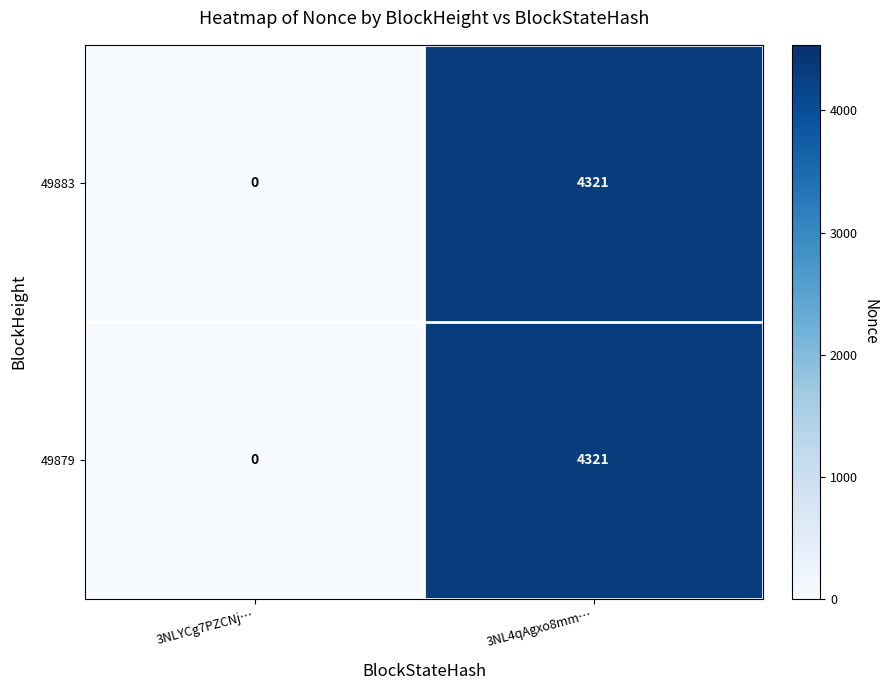

Reading left to right, extract all data points from this chart.

49883: 3NLYCg7PZCNj…=0	3NL4qAgxo8mm…=4321
49879: 3NLYCg7PZCNj…=0	3NL4qAgxo8mm…=4321